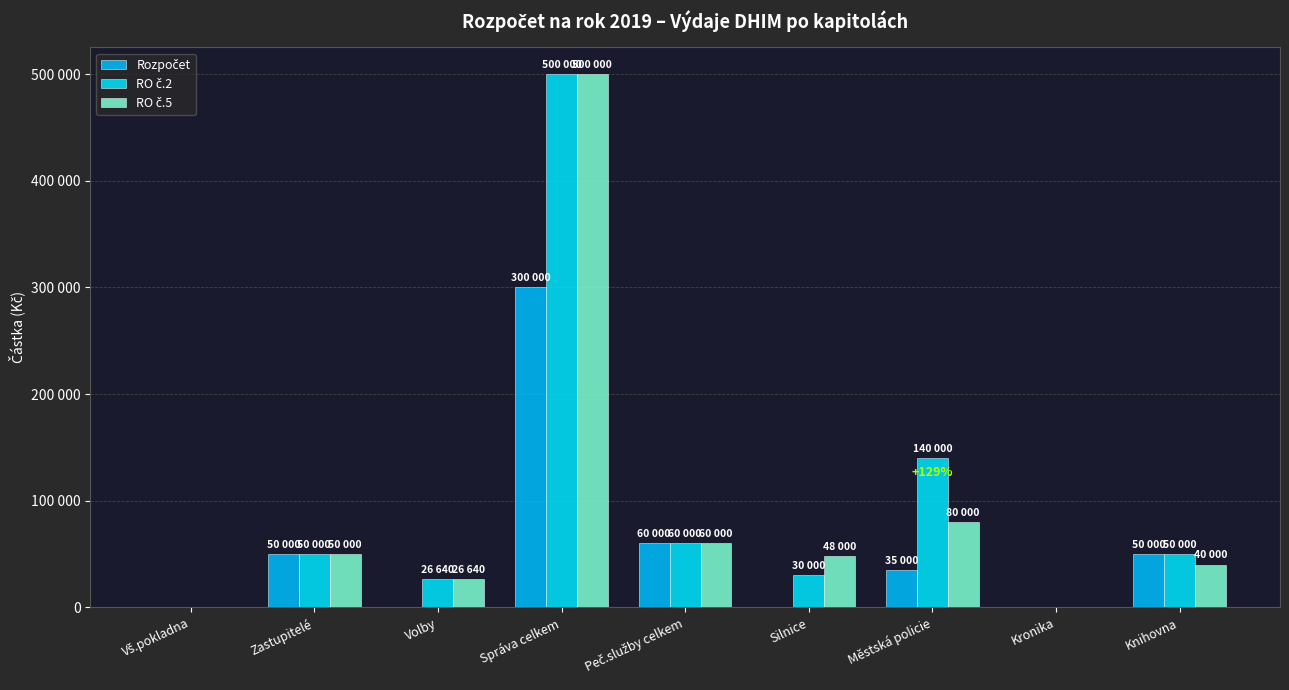

The value of Rozpočet at Knihovna is 31407. True or false?

False